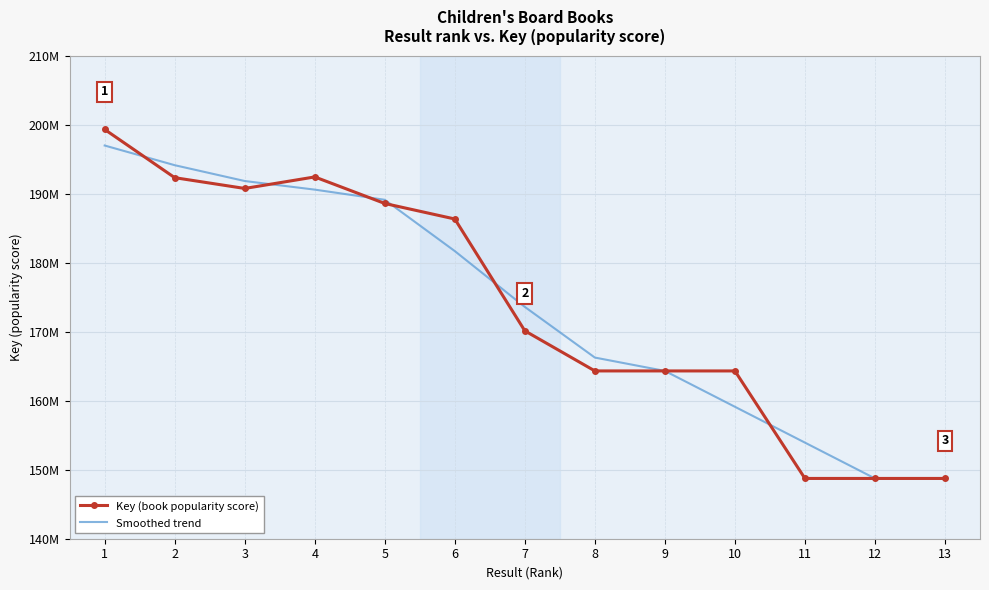

At which label does Key (book popularity score) first exceed 170119376?

1